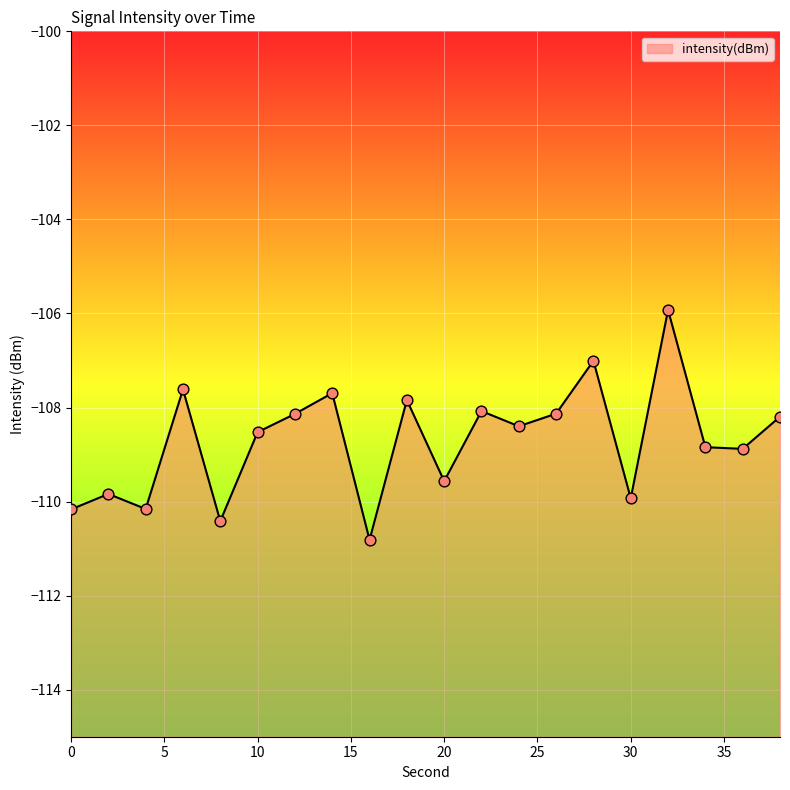

Which has a higher value, 30 or 2?

2